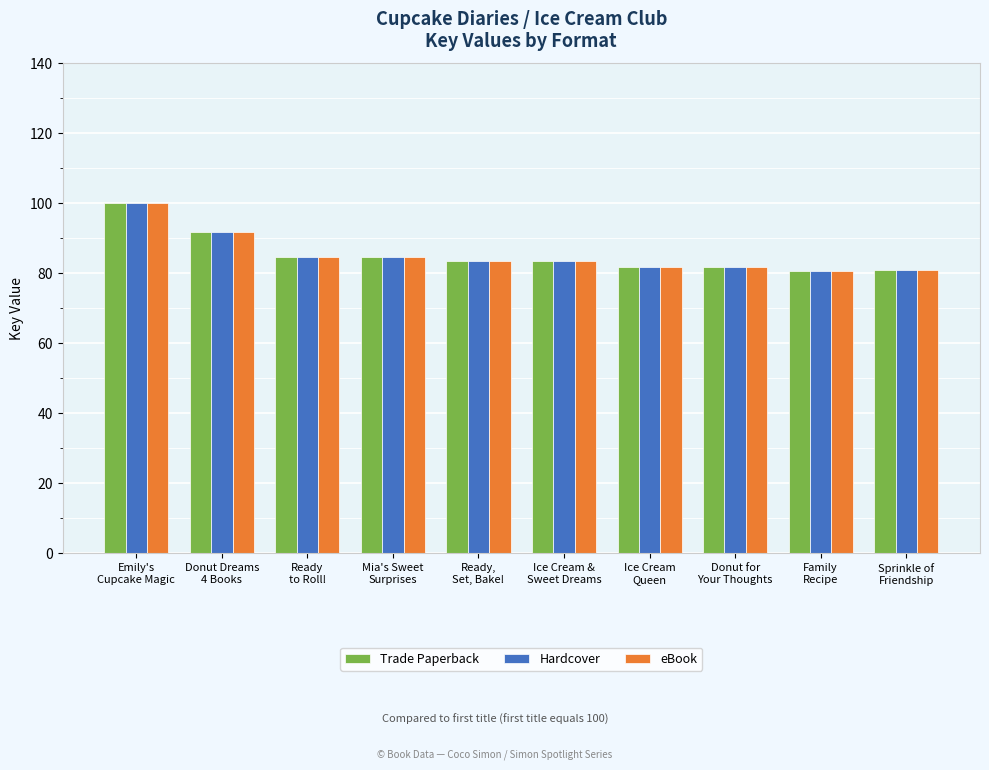

What is the value of the Hardcover bar at the 4th from the left?

84.6